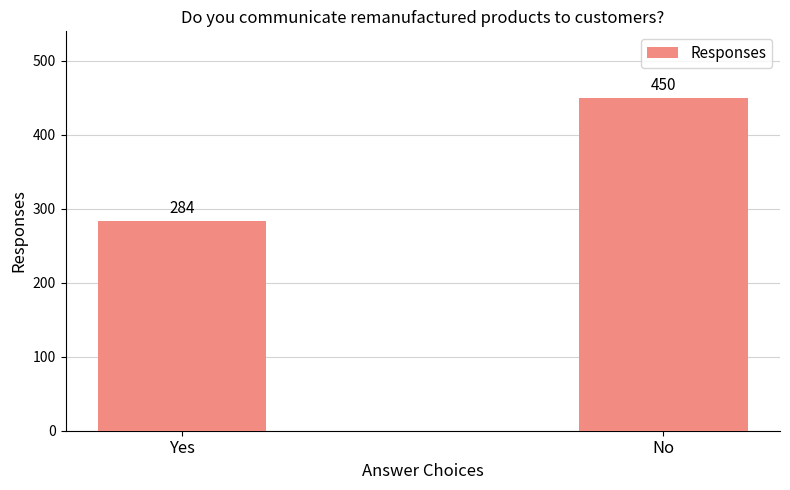

What is the value of the 2nd bar from the left?

450